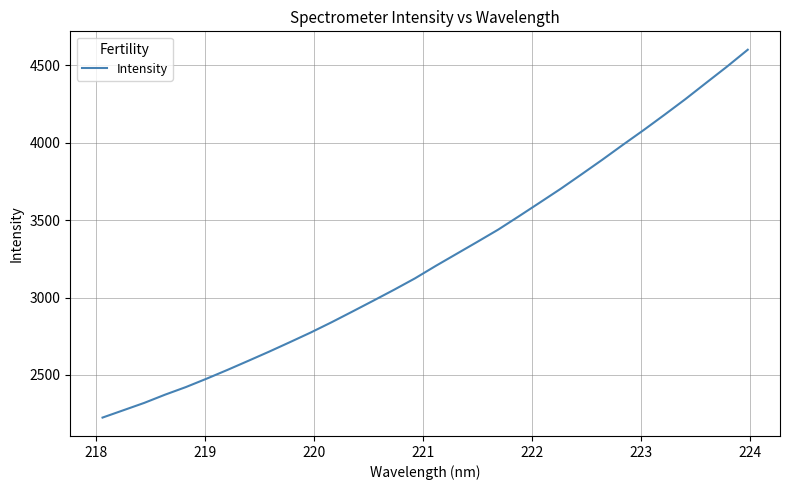

Reading right to left, what are all the values shown in this chart?

4599.3	4490.2	4385.6	4280.4	4179.9	4081.4	3986.0	3888.8	3794.5	3701.3	3612.7	3524.8	3438.2	3359.4	3281.7	3204.1	3123.5	3050.2	2979.5	2909.7	2840.6	2774.4	2712.1	2650.7	2591.5	2532.9	2476.3	2421.9	2372.8	2319.7	2272.3	2225.0